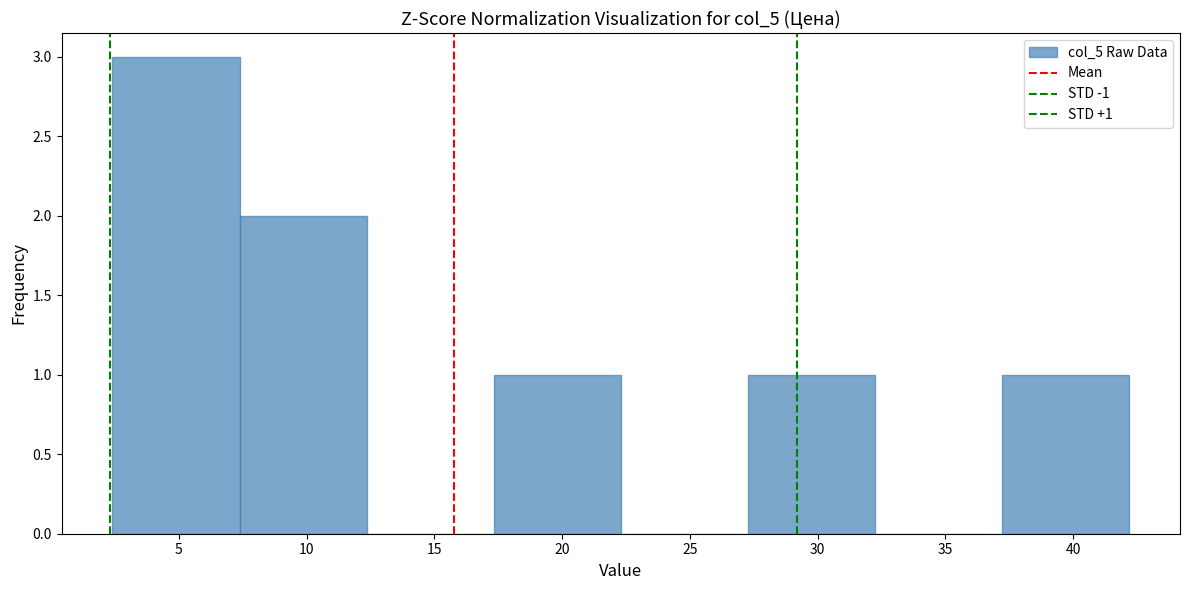

Over which range of the x-axis is the bar tallest?

2.5 to 7.5